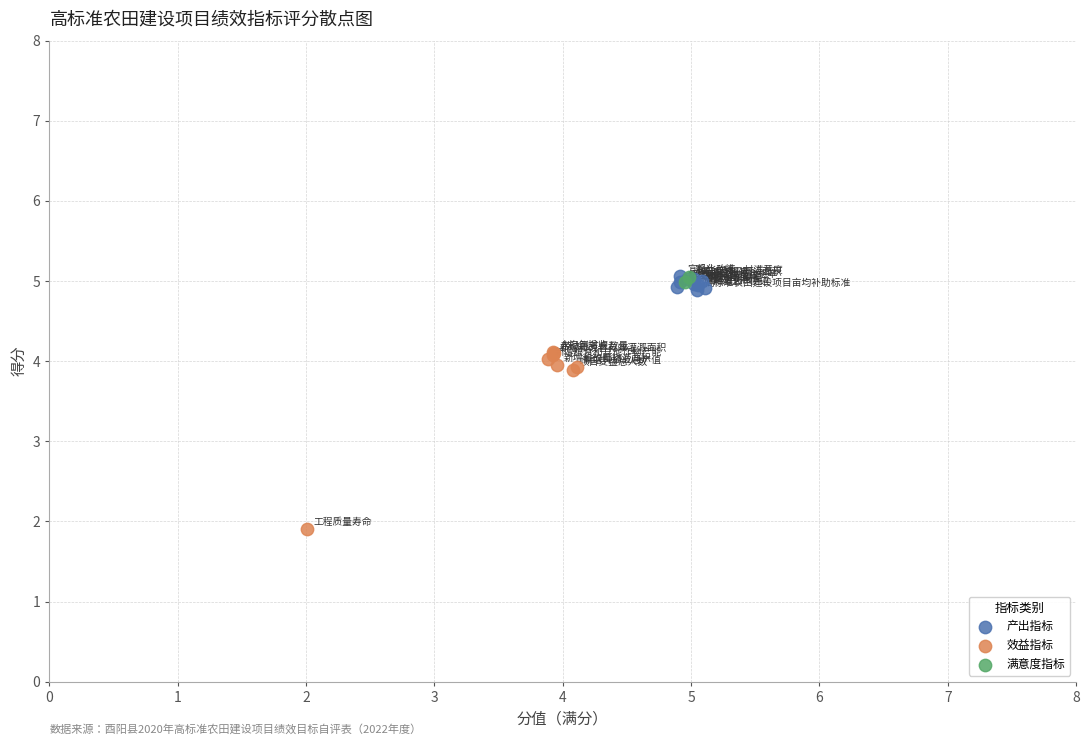

What are all the series names shown in the legend?

产出指标, 效益指标, 满意度指标